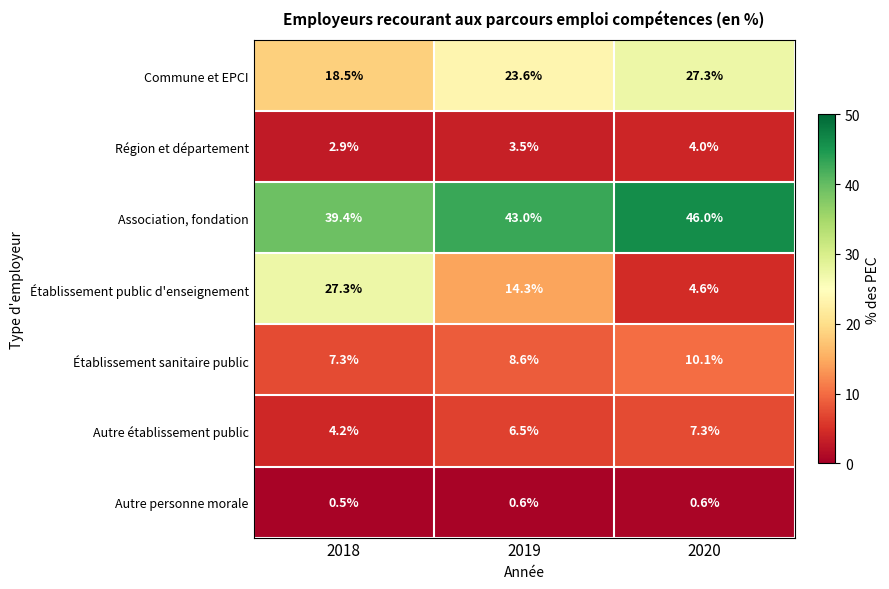

What value does the Autre personne morale series have at 2020?

0.6